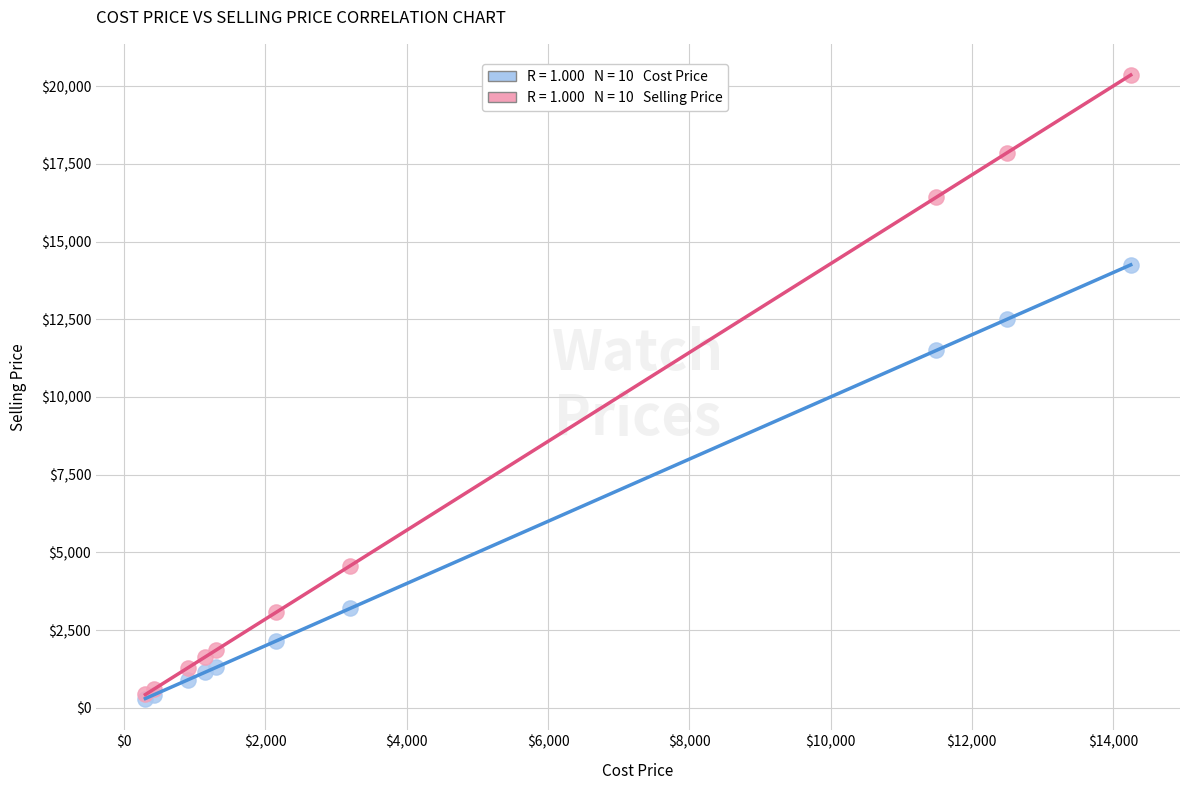

Across all series, what Y value is closest to 10327?

11500